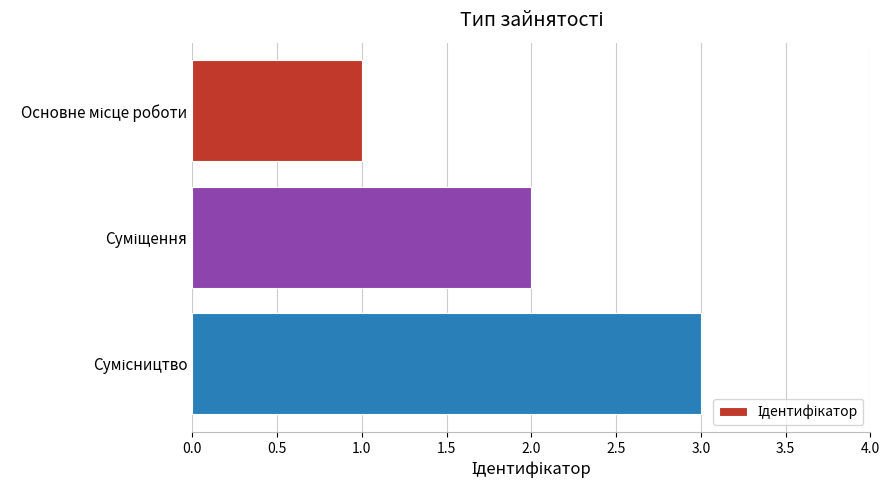

Count the values in the range 1 to 3.

3